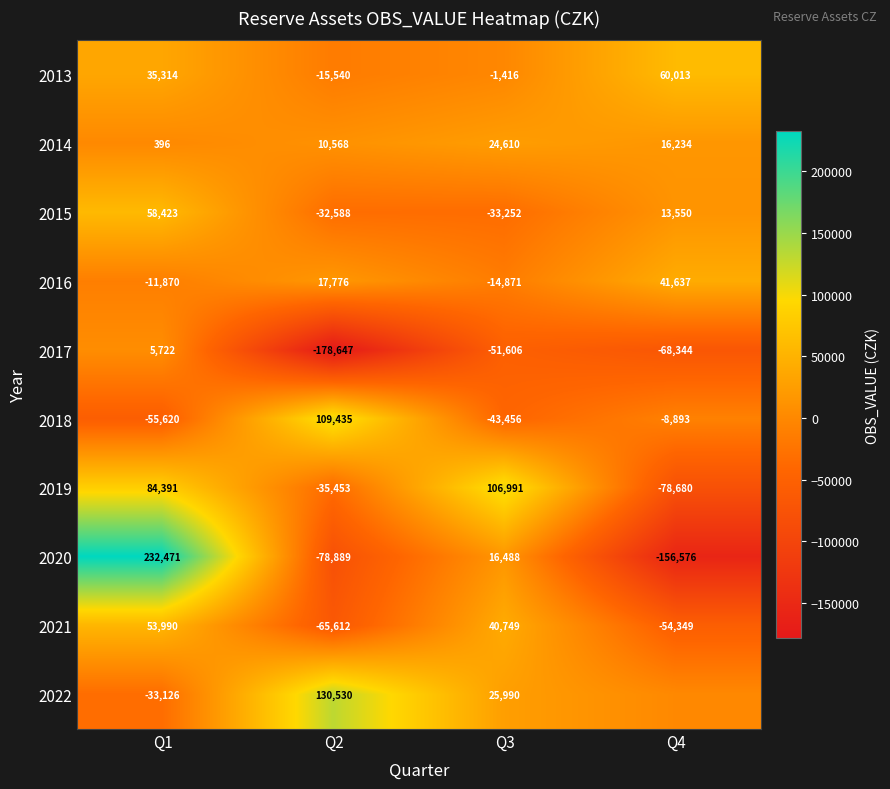

Rank the categories by 2019 value from highest to lowest.

Q3, Q1, Q2, Q4